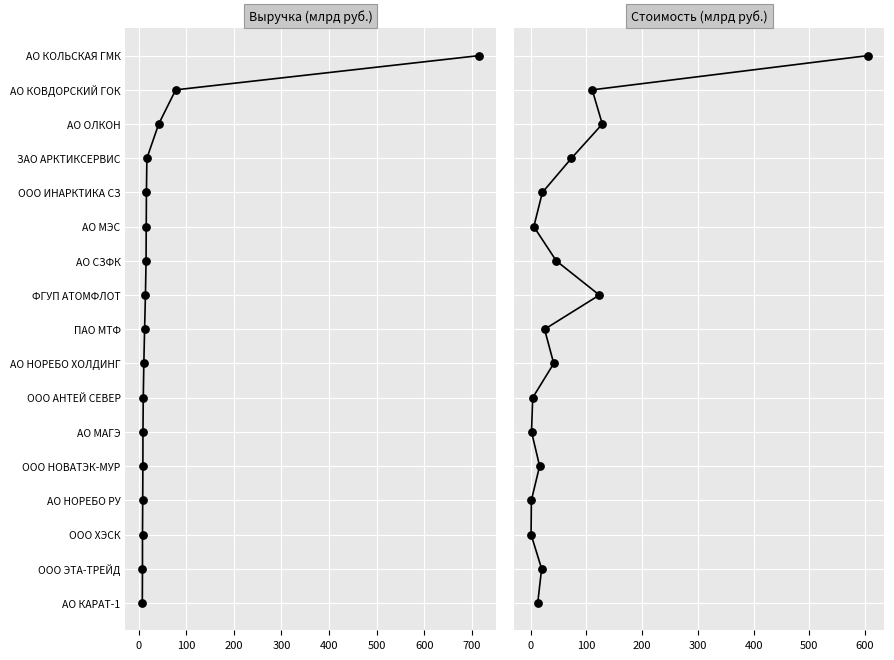

Is the value of Выручка at 200 greater than the value of Стоимость at 800?

No